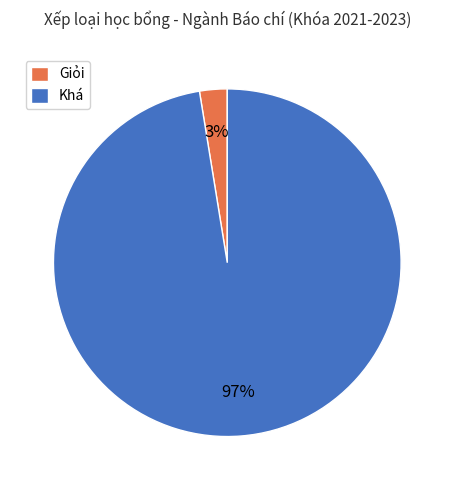

Is it true that Khá is 97% of the pie?

True